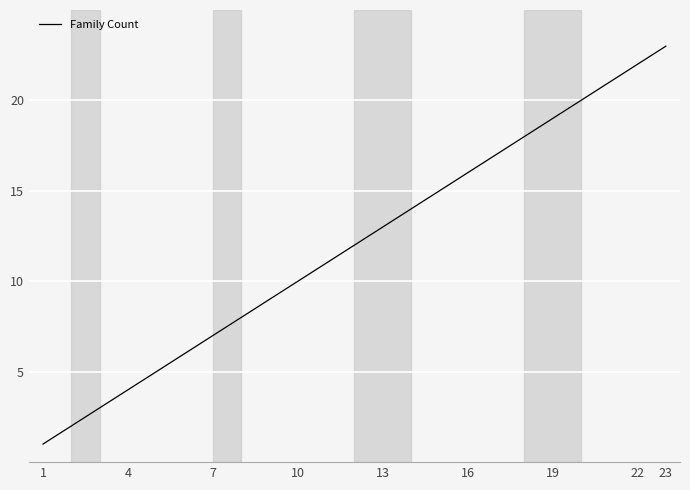

Reading left to right, extract all data points from this chart.

1	2	3	4	5	6	7	8	9	10	11	12	13	14	15	16	17	18	19	20	21	22	23